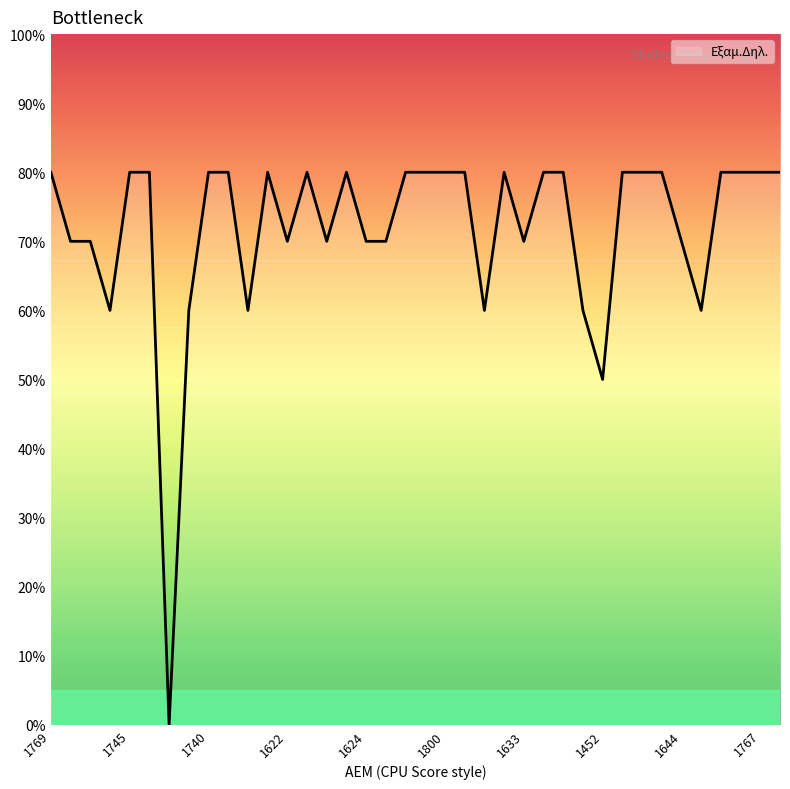

What is the difference between the maximum and minimum values?

80